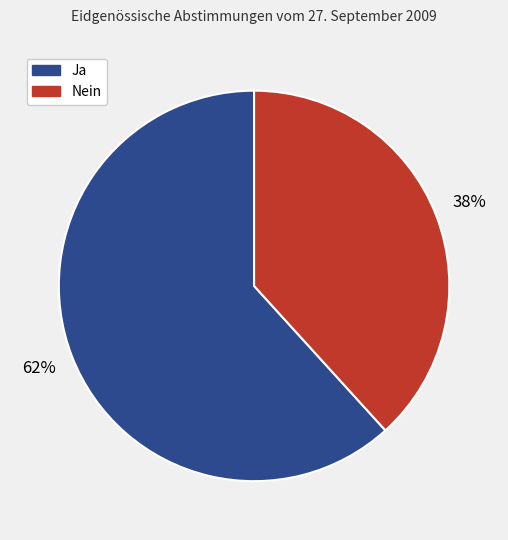

Which has a higher value, Nein or Ja?

Ja